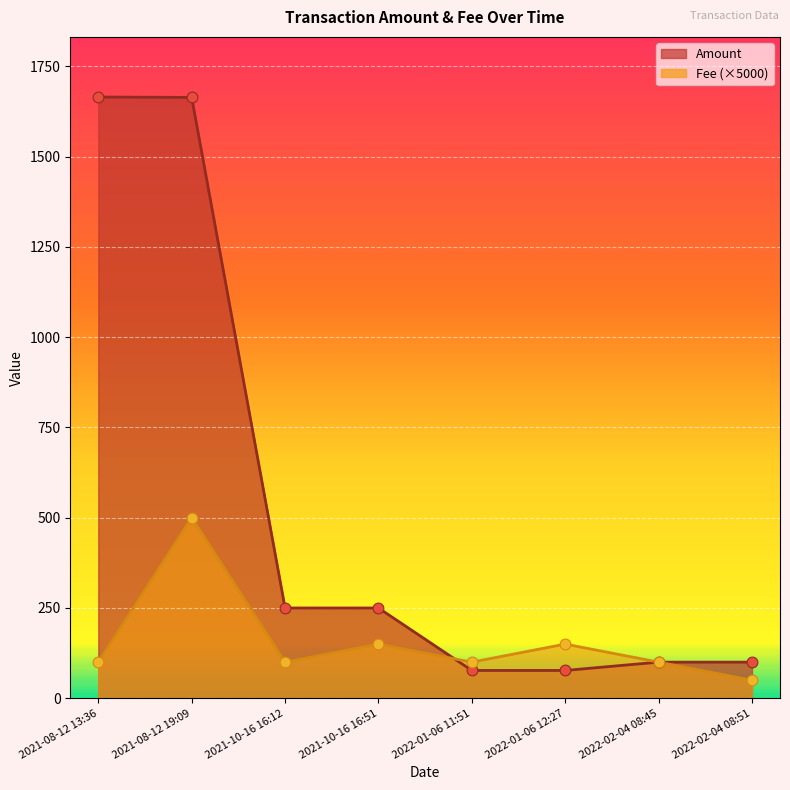

Which series reaches the minimum Y coordinate?

Fee